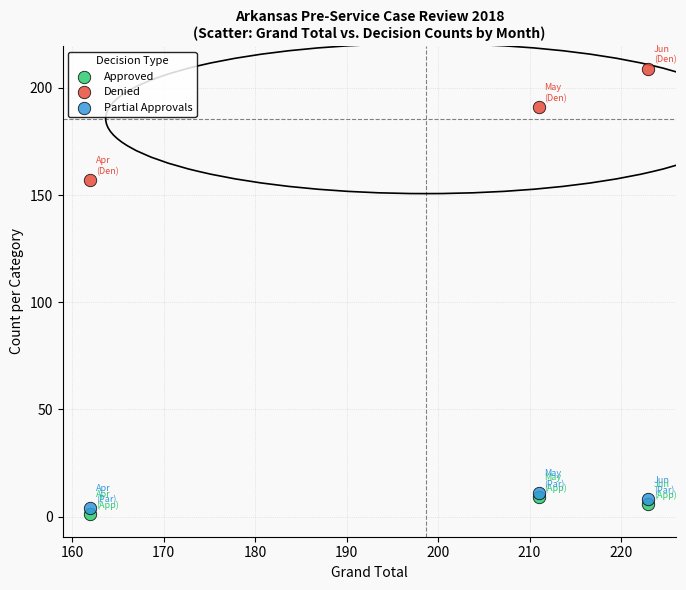

Which series reaches the minimum Y coordinate?

Approved